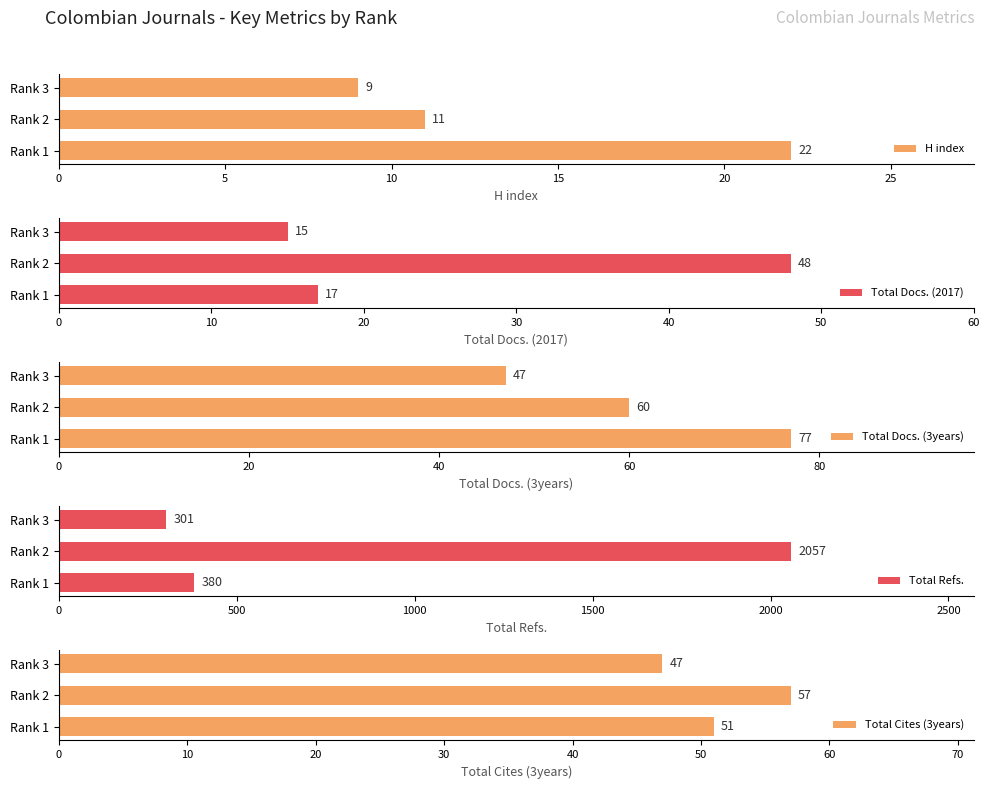

What are all the series names shown in the legend?

H index, Total Docs. (2017), Total Docs. (3years), Total Refs., Total Cites (3years)